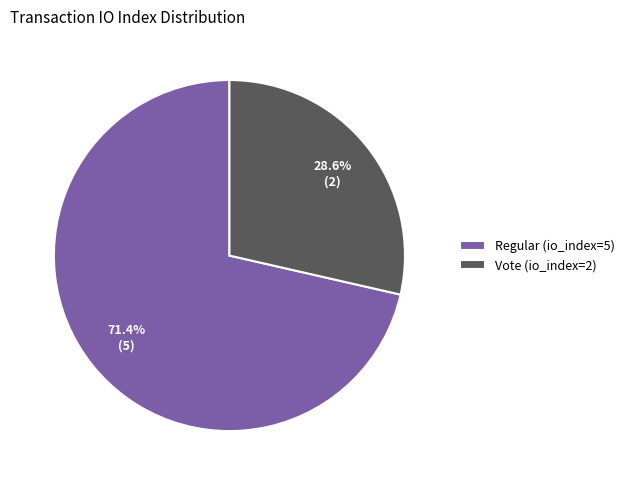

To the nearest percent, what is the difference between the largest and smallest slice percentages?

43%